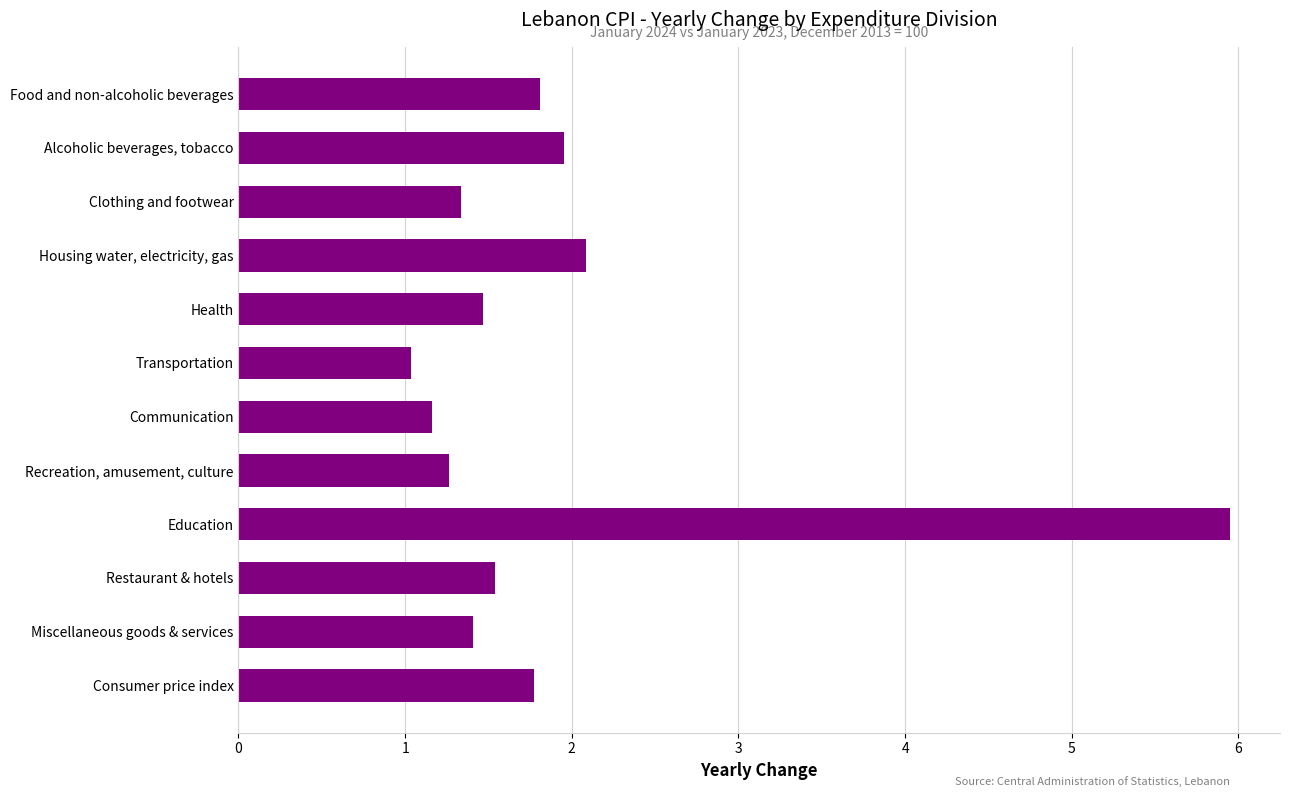

At which label is the value closest to 3?

Housing water, electricity, gas